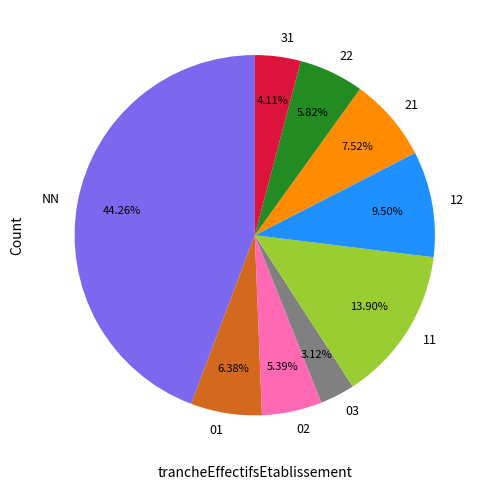

Combined, do 03 and 21 account for over 50%?

No